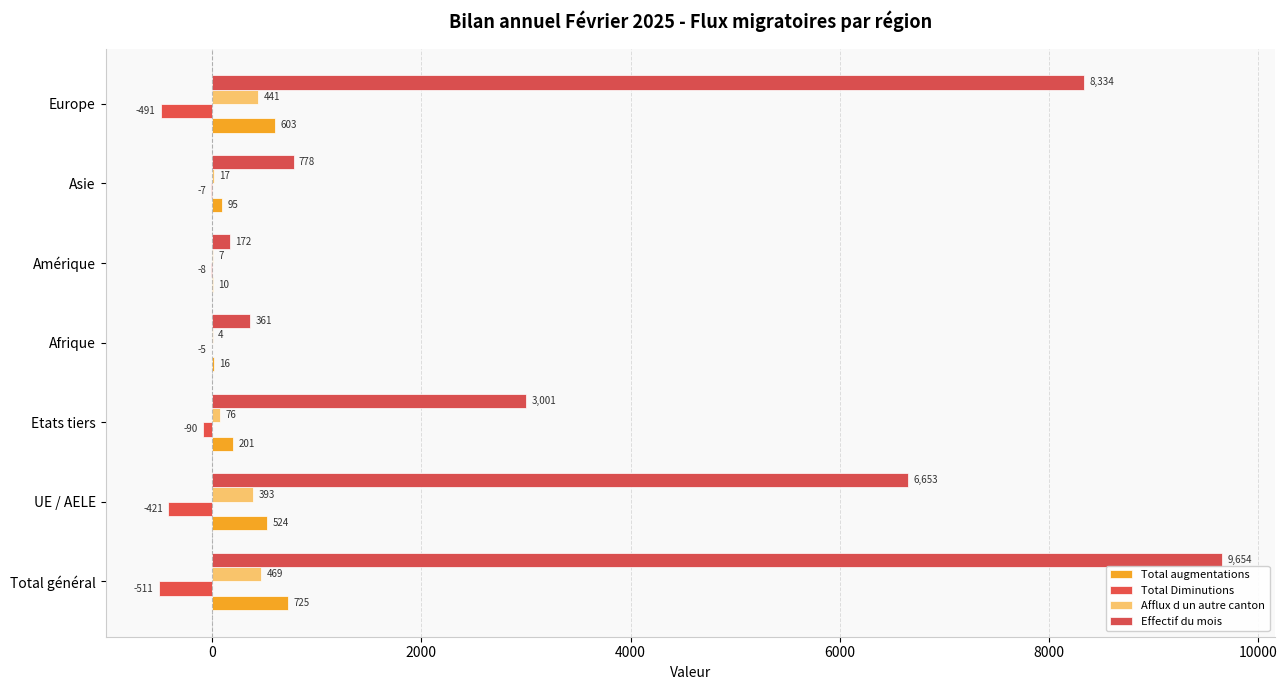

How many series are shown in this chart?

4